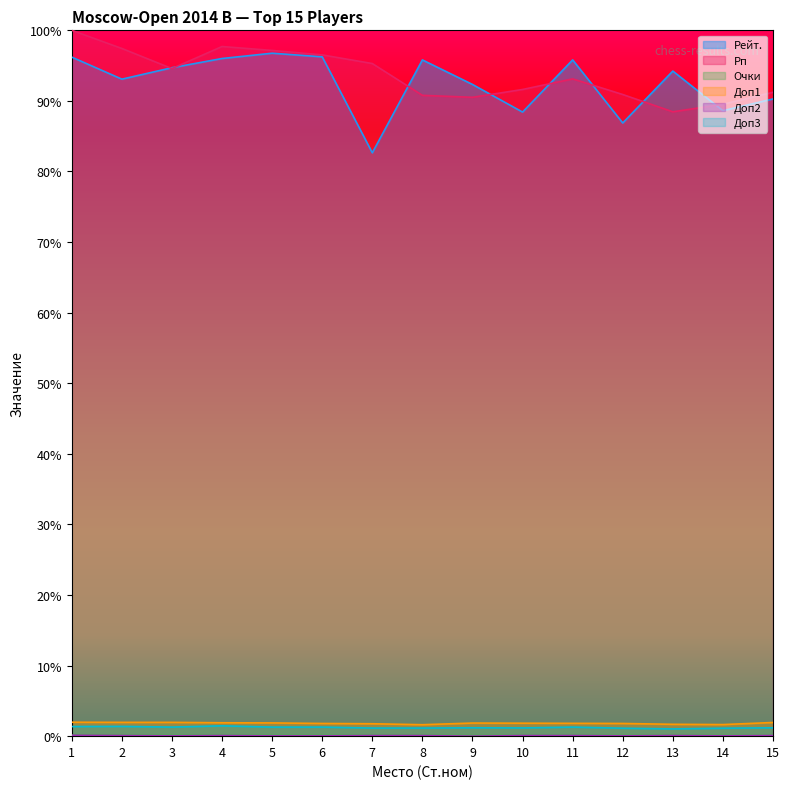

At which label is Рп closest to 0?

13